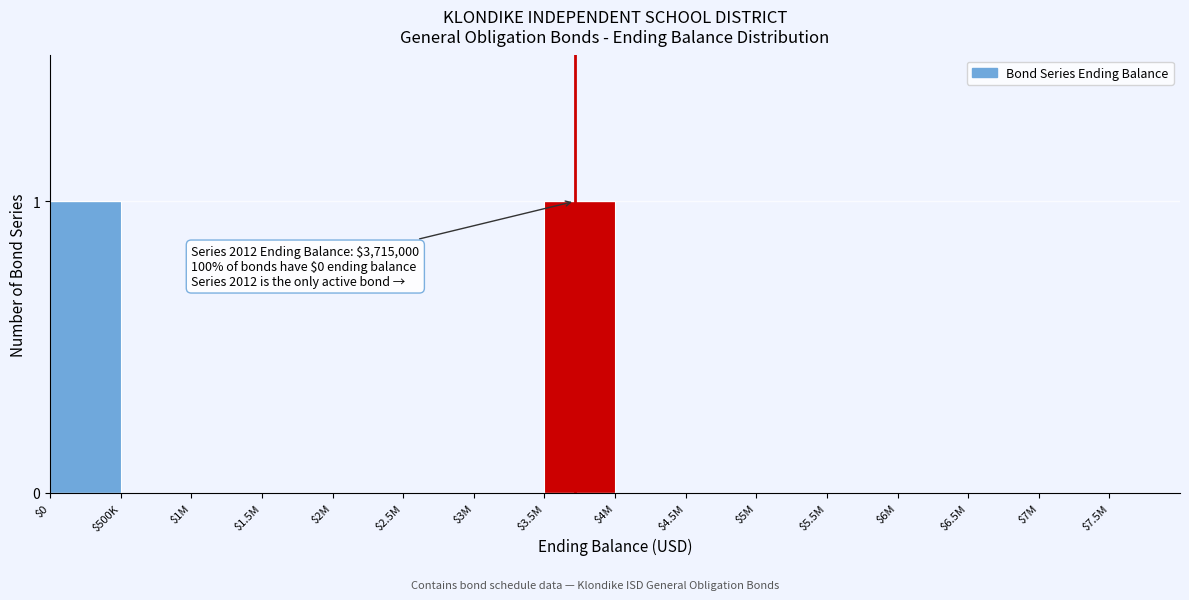

Is it true that the value at $3.5M is 0?

False